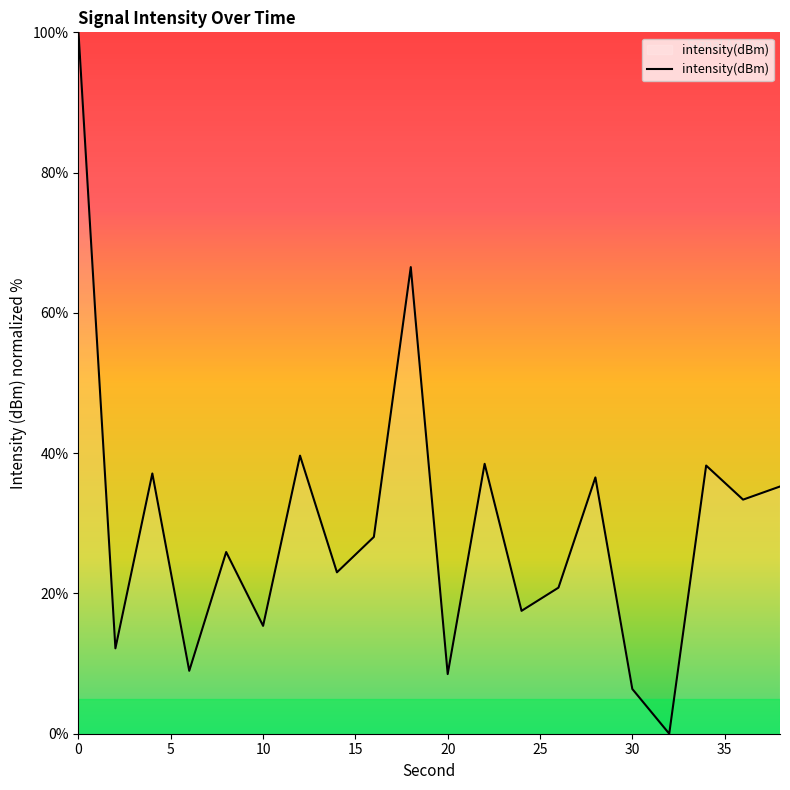

What is the difference between the maximum and minimum values?

100.0